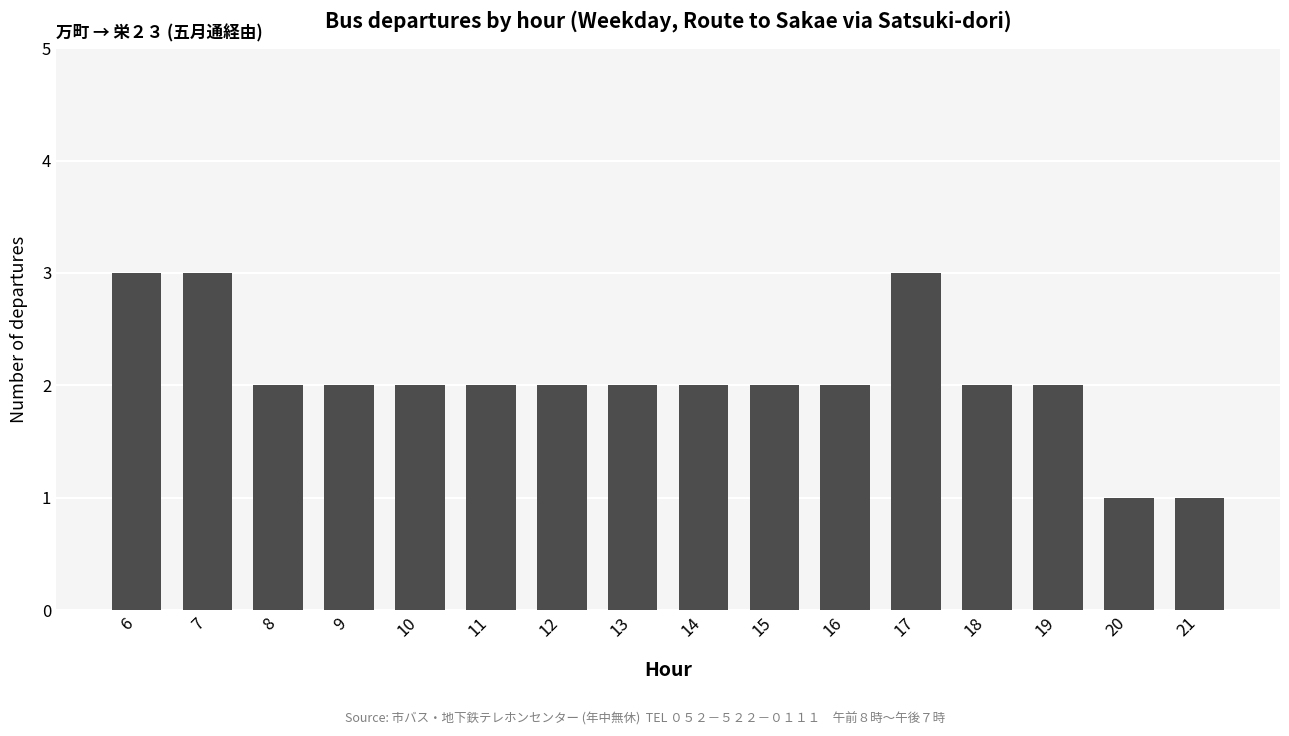

Does the chart contain any negative values?

No